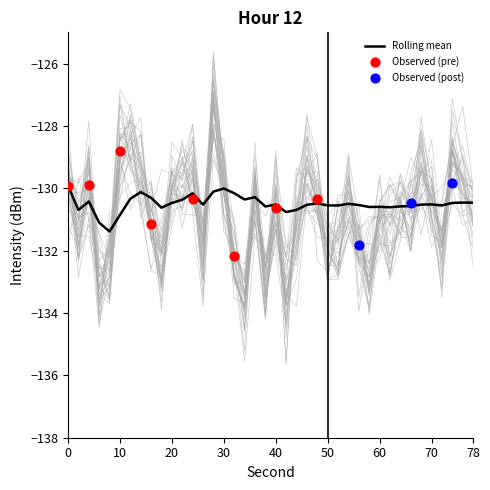

The value of Rolling mean at 50 is -130.6. True or false?

True